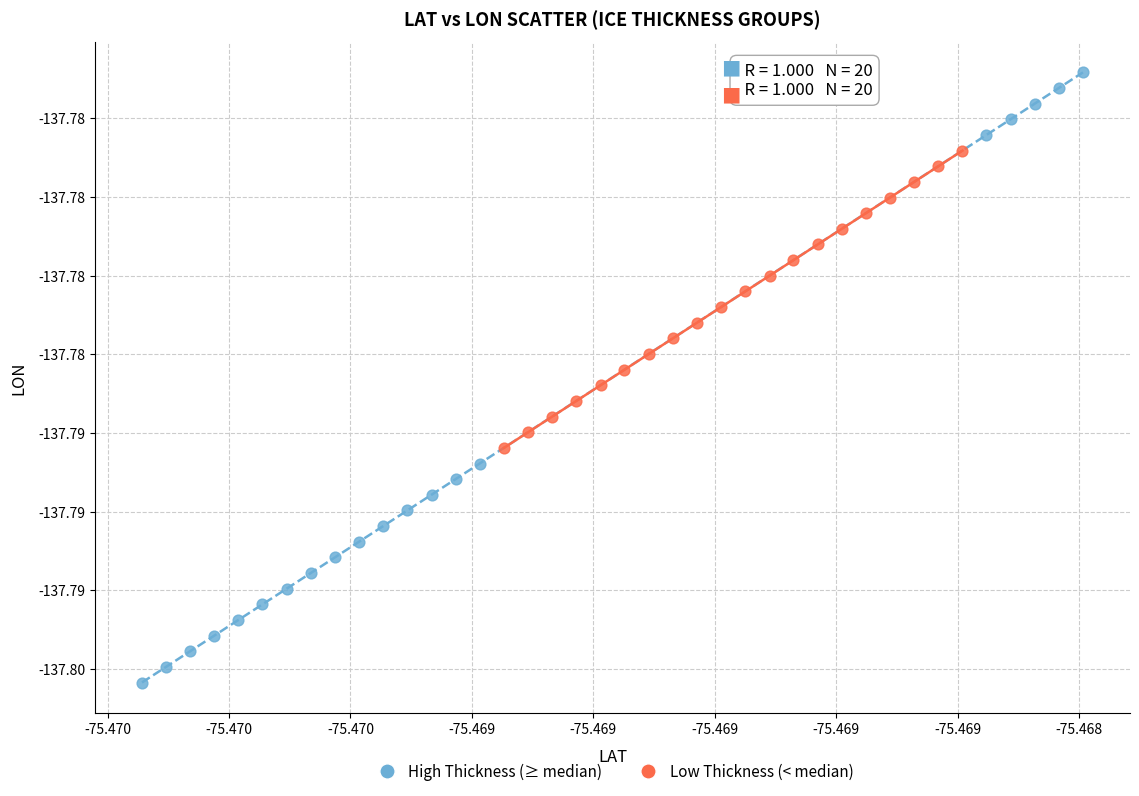

Which series reaches the maximum Y coordinate?

High Thickness (≥ median)